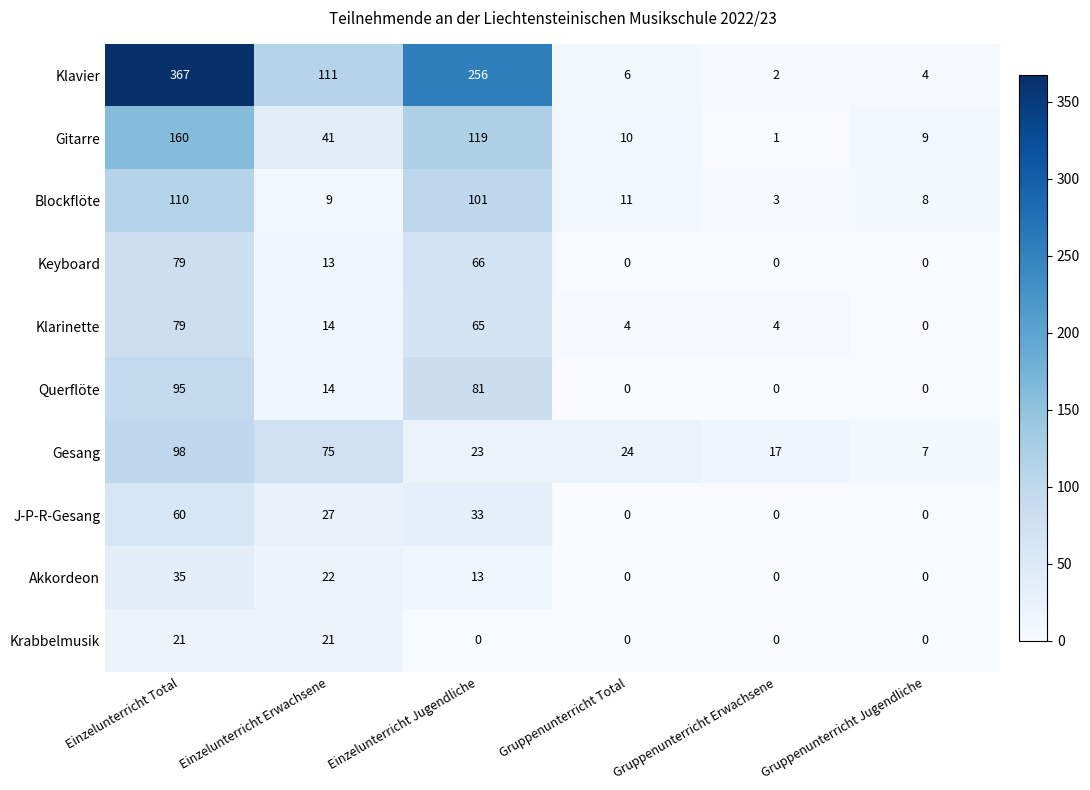

What is the difference between the maximum and second lowest values in the Querflöte series?

95